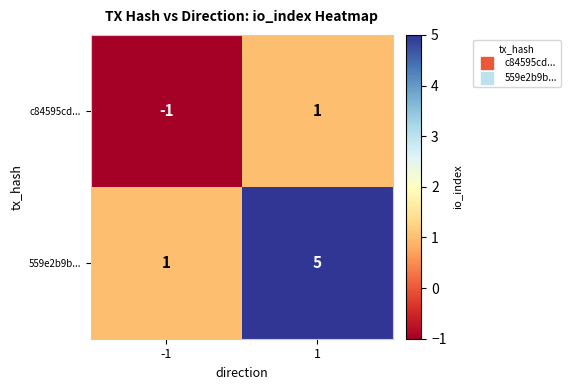

Reading right to left, extract all data points from this chart.

c84595cd...: 1	-1
559e2b9b...: 5	1